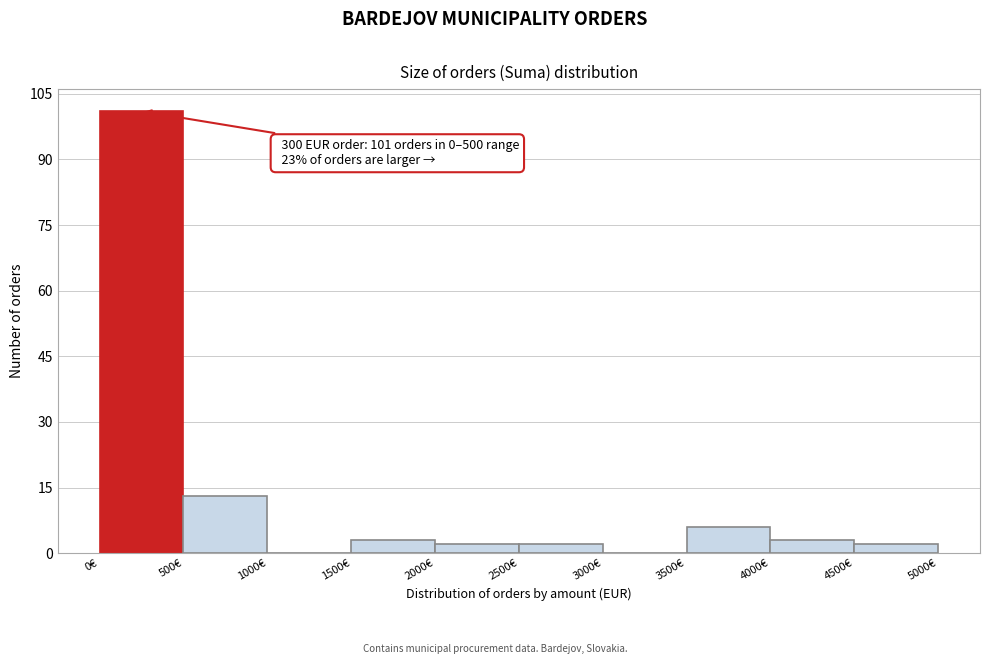

Which range on the x-axis has the tallest bar?

0 to 500